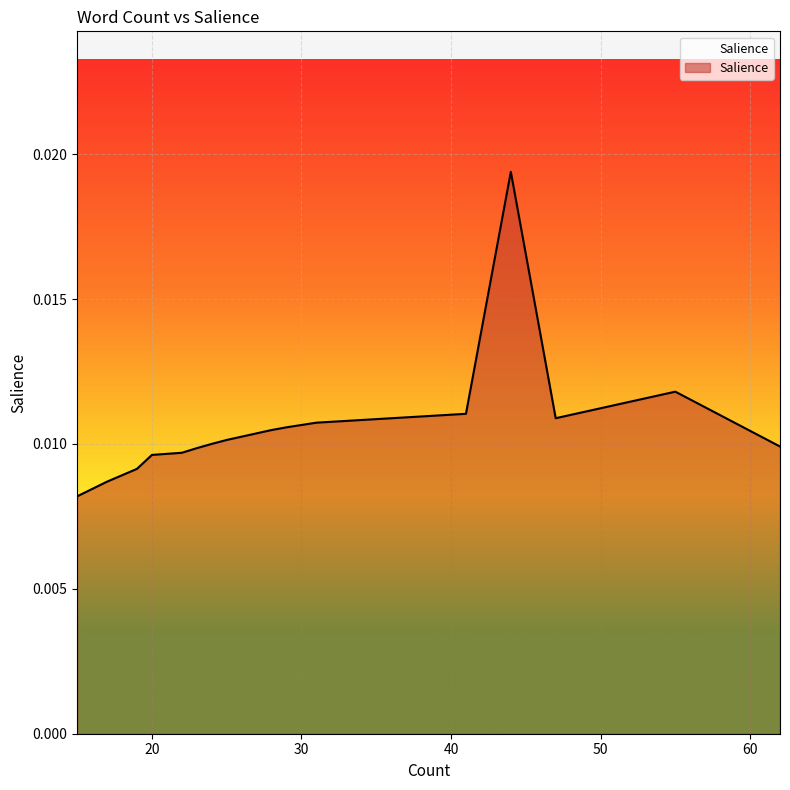

True or false: the data has more than 0 interior local peaks.

True